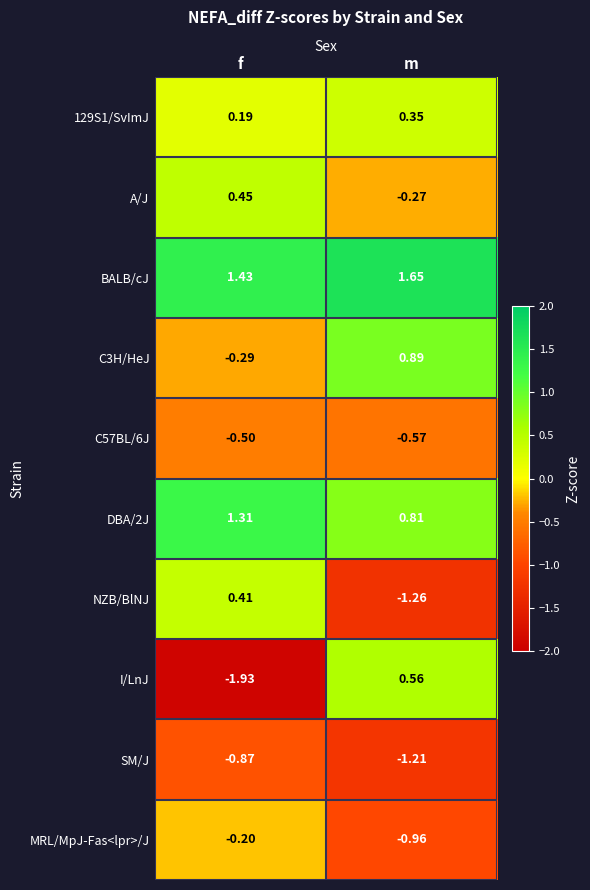

Is the value of I/LnJ at m greater than the value of 129S1/SvImJ at m?

Yes